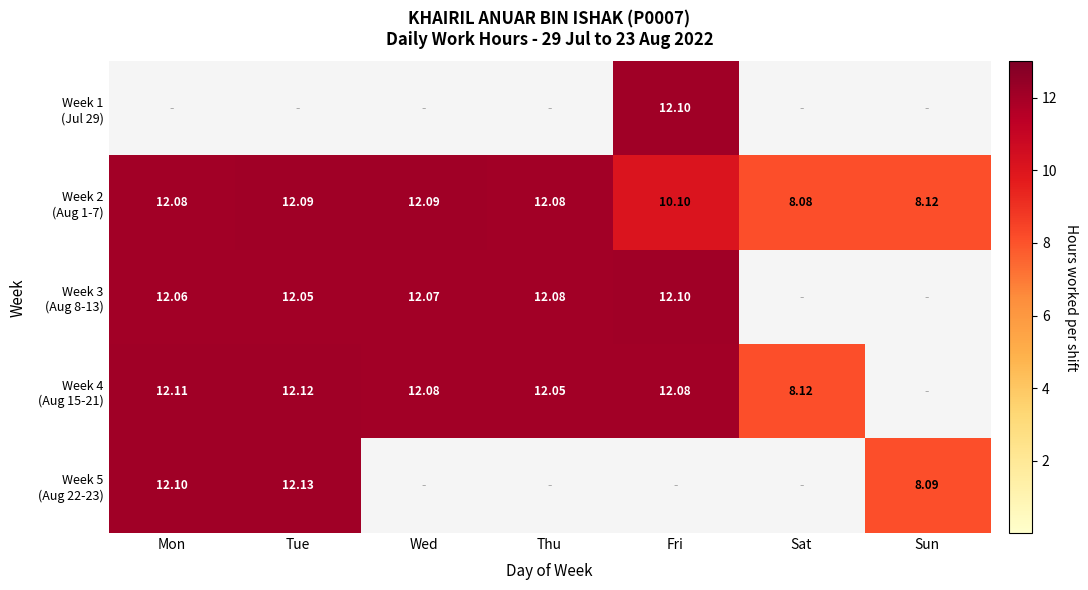

What is the total value across all series at Sat?

16.2